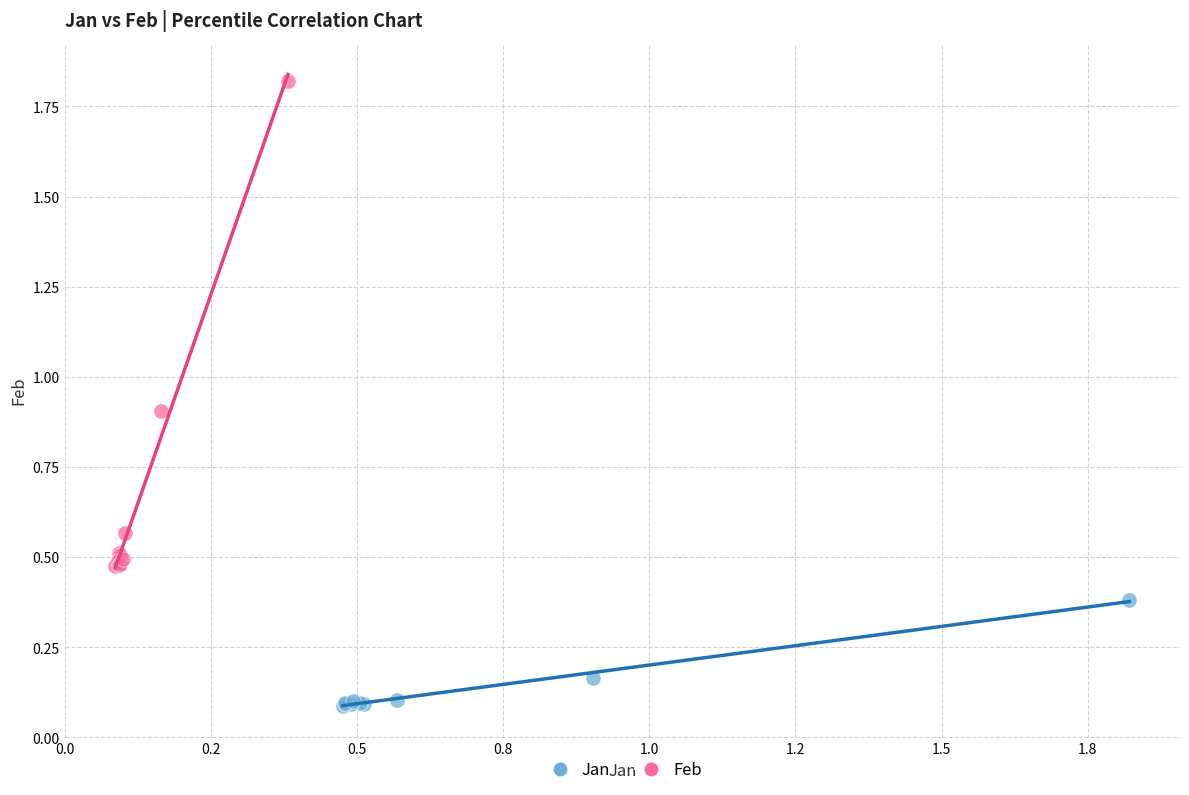

Which series contains the lowest Y value?

Jan